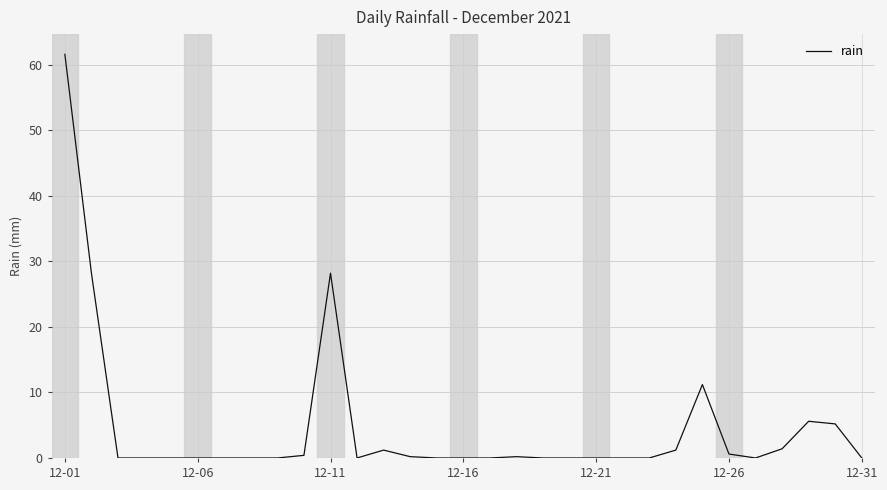

What is the greatest value displayed?

61.6